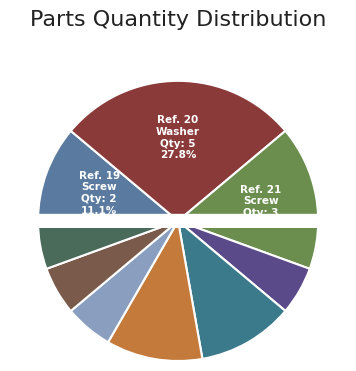

What is the total percentage of 27 and 23?

16.7%